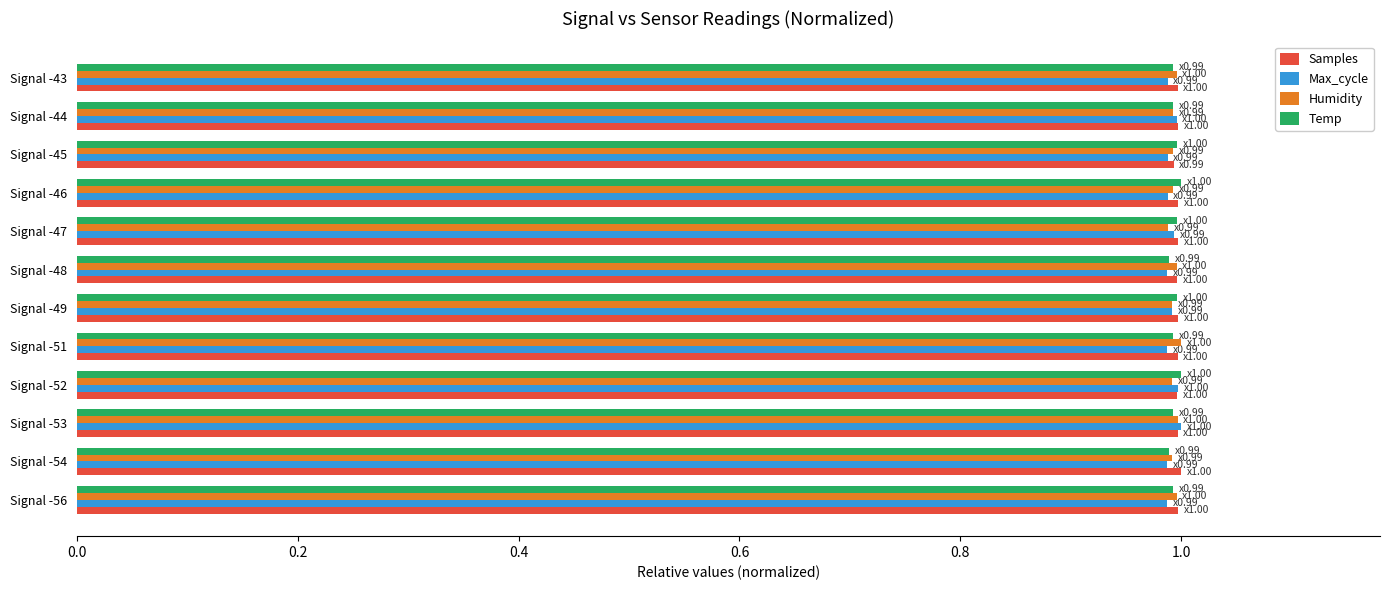

At how many categories does at least one series exceed 0?

12